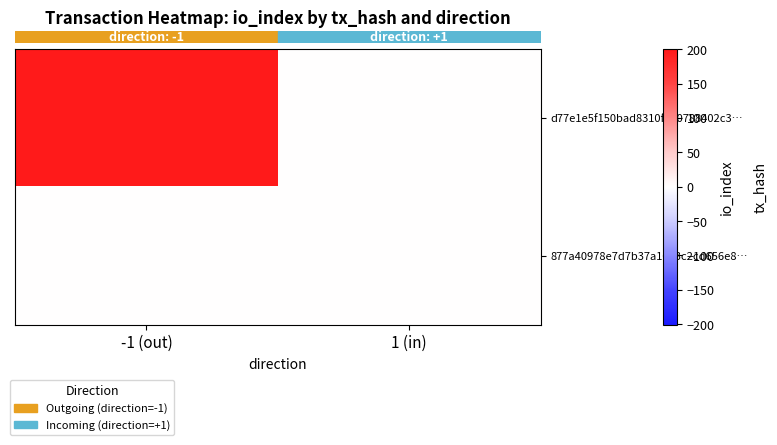

Which has a higher value, 1 (in) or -1 (out)?

-1 (out)